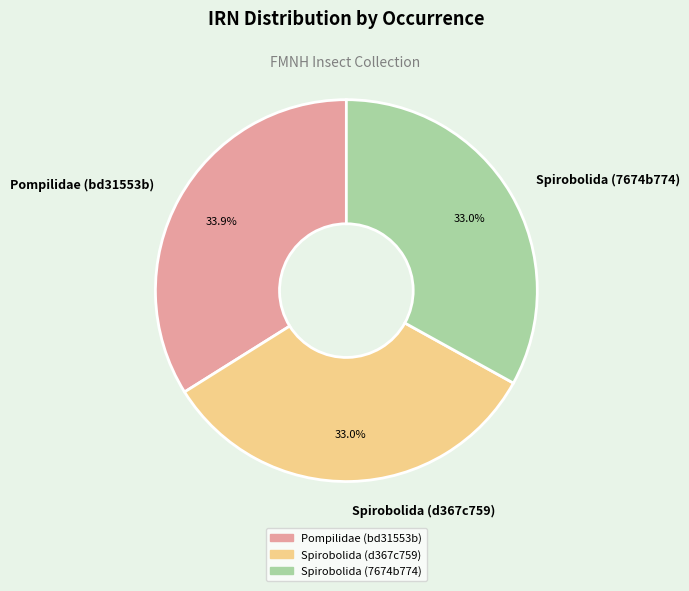

True or false: Spirobolida (7674b774) accounts for 33% of the total.

True